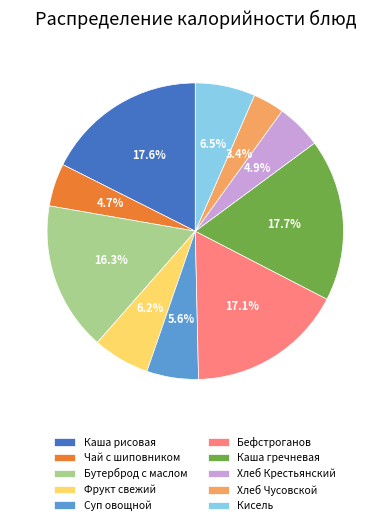

Which category has the smallest portion of the pie?

Хлеб Чусовской